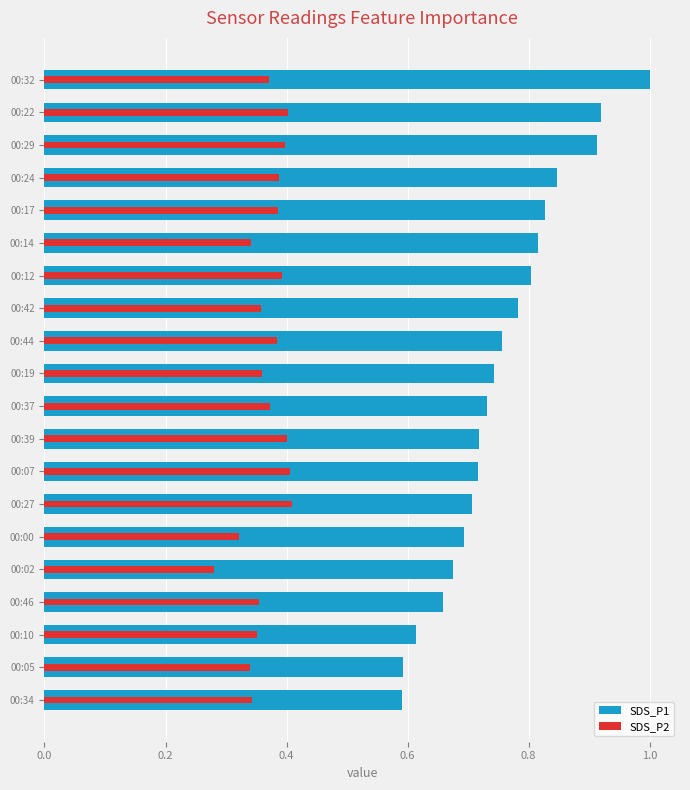

What is the lowest value of the SDS_P1 series?

0.6